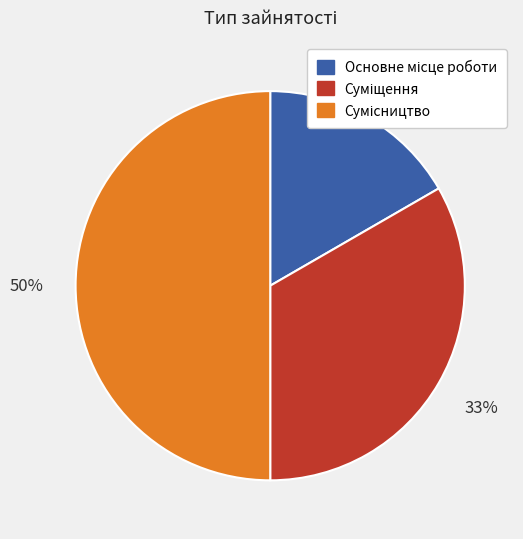

To the nearest percent, what is the average slice percentage?

33%